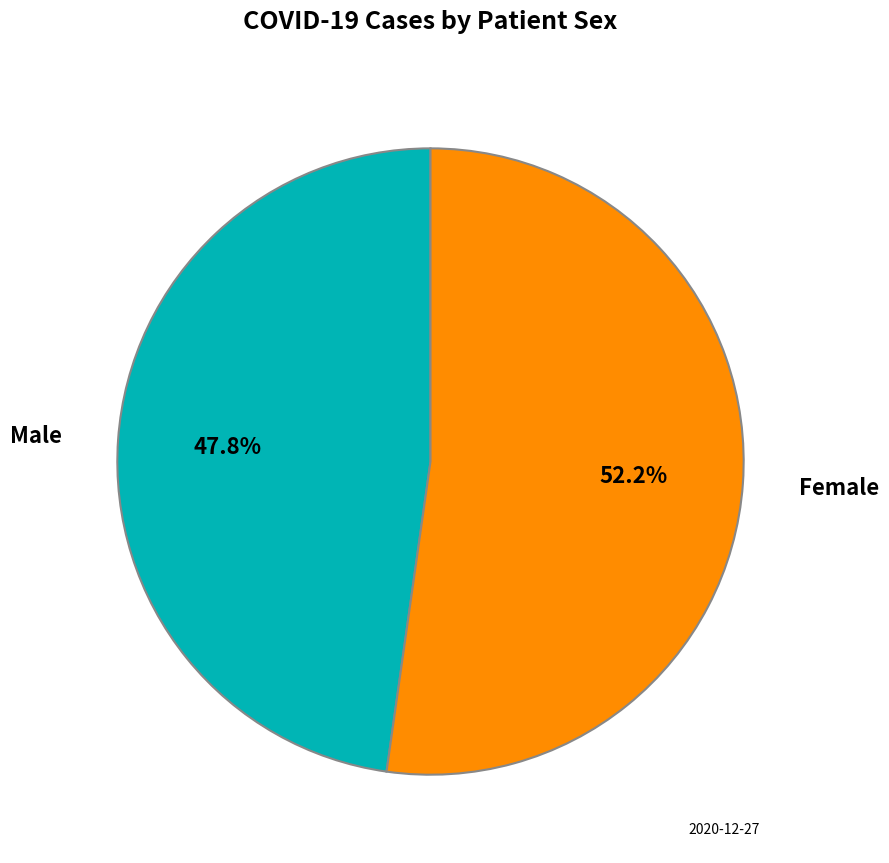

Does any single category account for the majority?

Yes